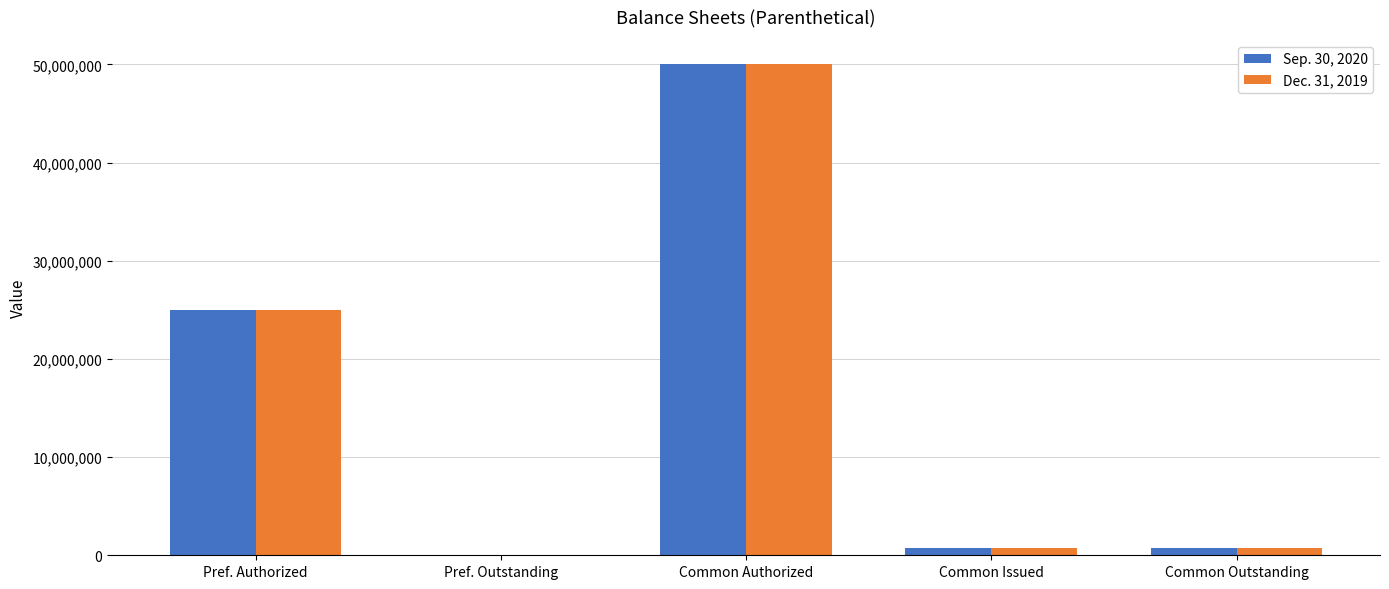

What is the total value across all series at Pref. Authorized?

50000000